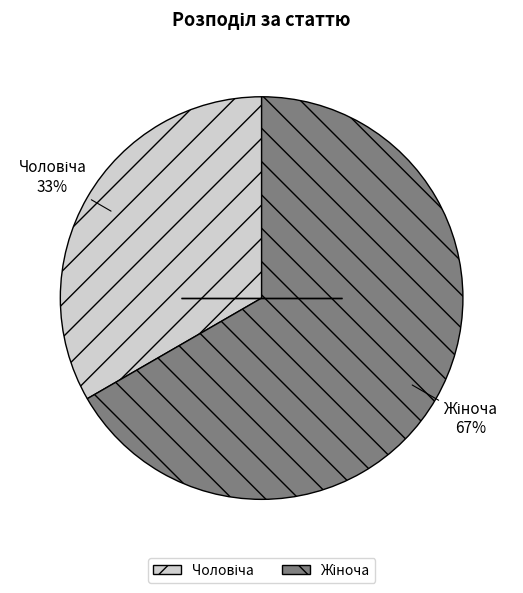

To the nearest percent, what is the average slice percentage?

50%